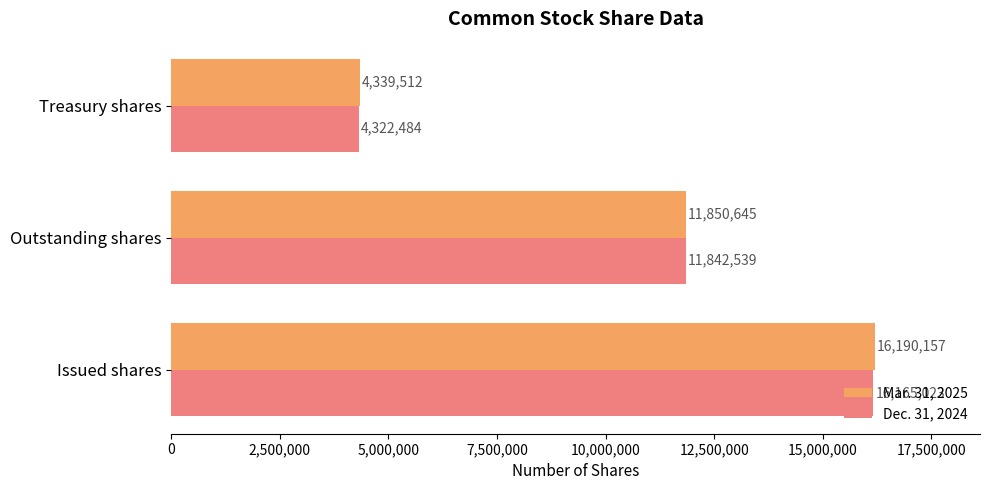

What are all the series names shown in the legend?

Mar. 31, 2025, Dec. 31, 2024